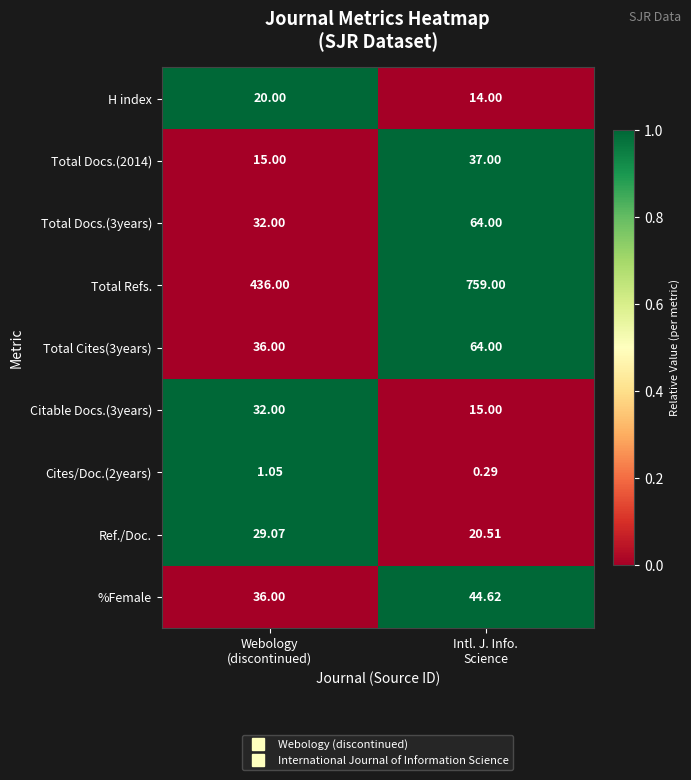

Which series has the largest total across all categories?

Total Refs.